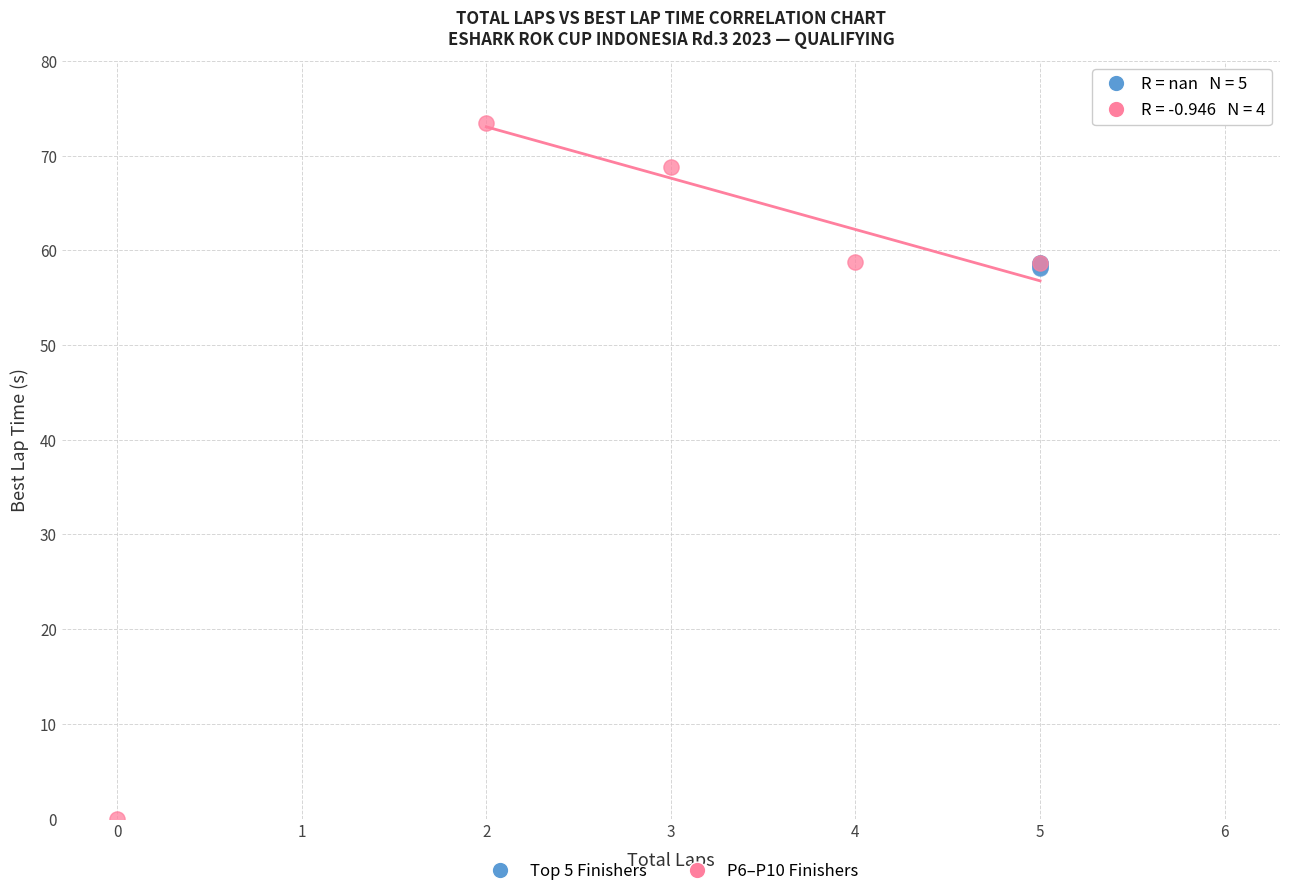

Which series contains the lowest Y value?

P6–P10 Finishers